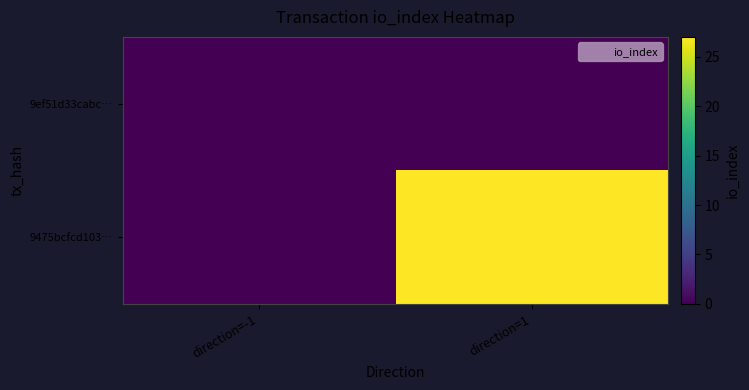

List the series in order of their peak value, highest first.

9475bcfcd103…, 9ef51d33cabc…